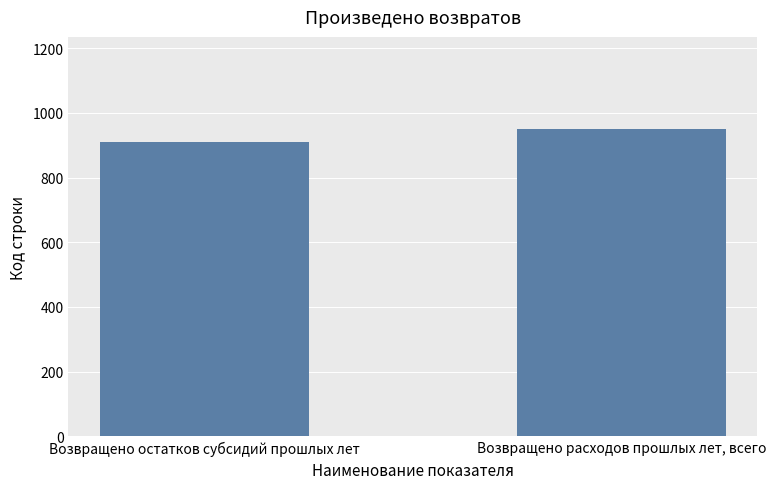

At which label is the value closest to 930?

Возвращено остатков субсидий прошлых лет